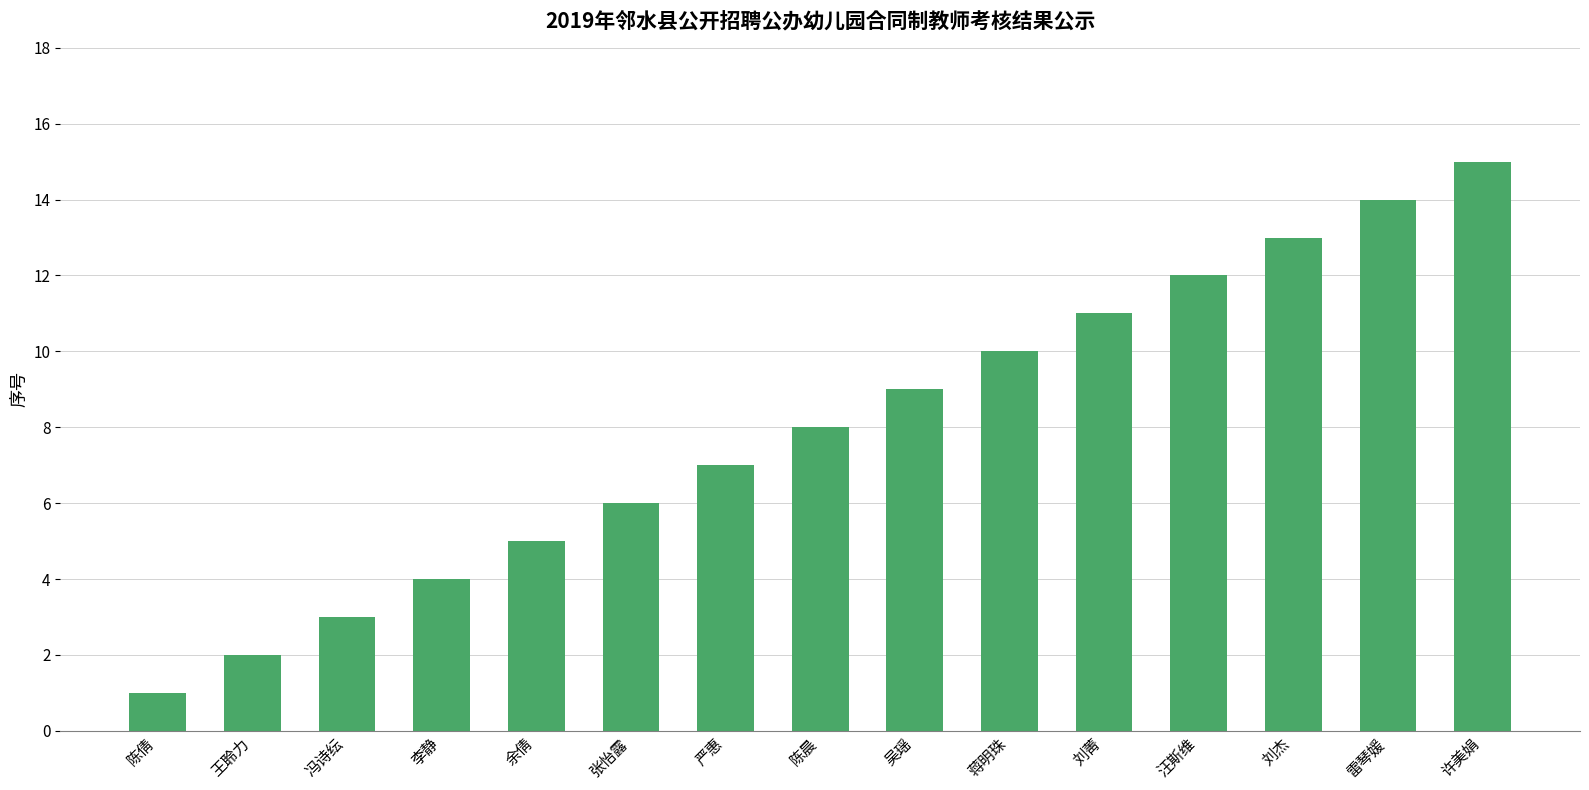

What is the smallest value displayed?

1